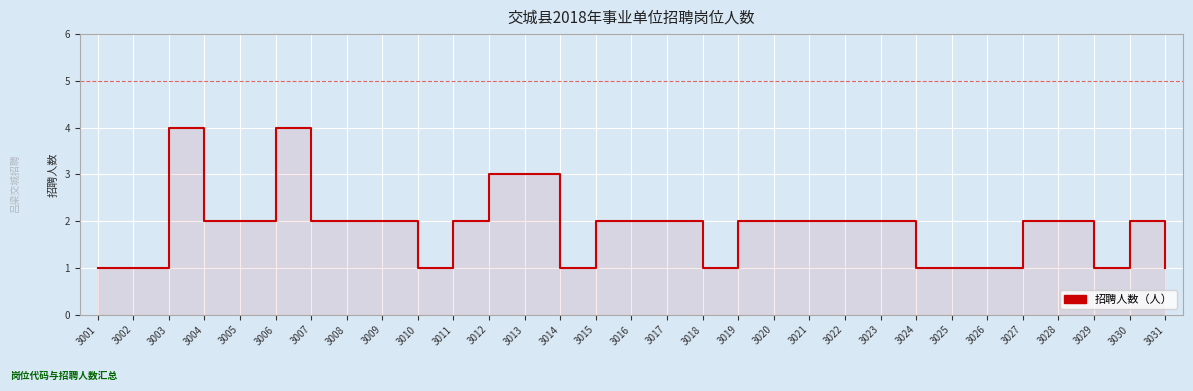

What is the difference between the maximum and second lowest values?

3